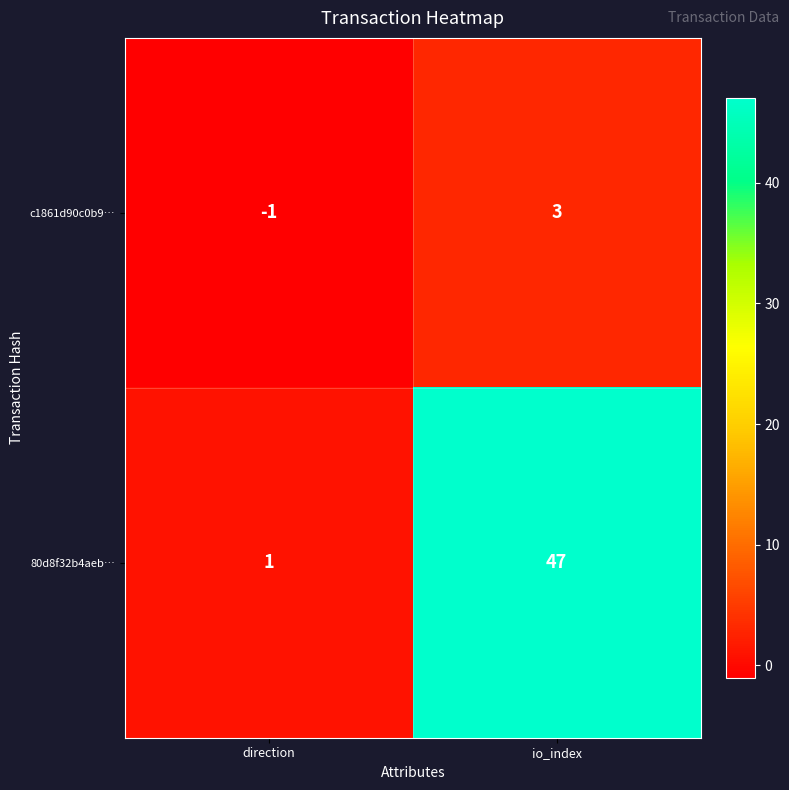

What is the average value of the 80d8f32b4aeb… series?

24